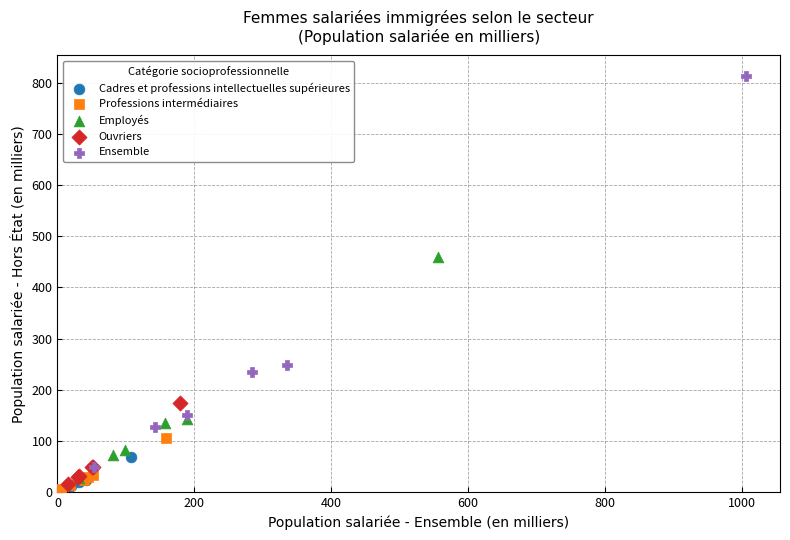

Which series has the widest spread of Y values?

Ensemble